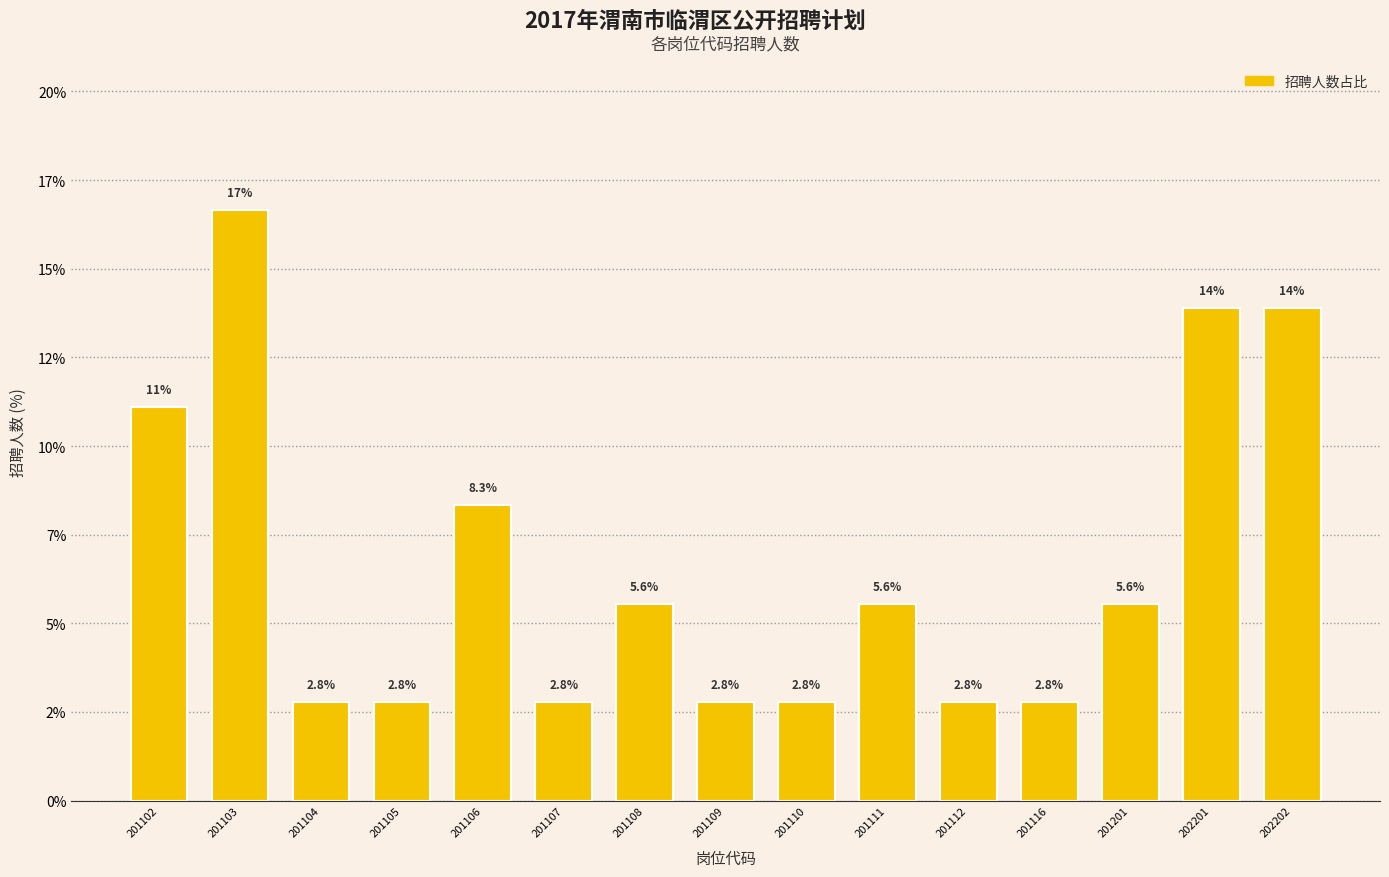

Where does the data first go above 5?

201102